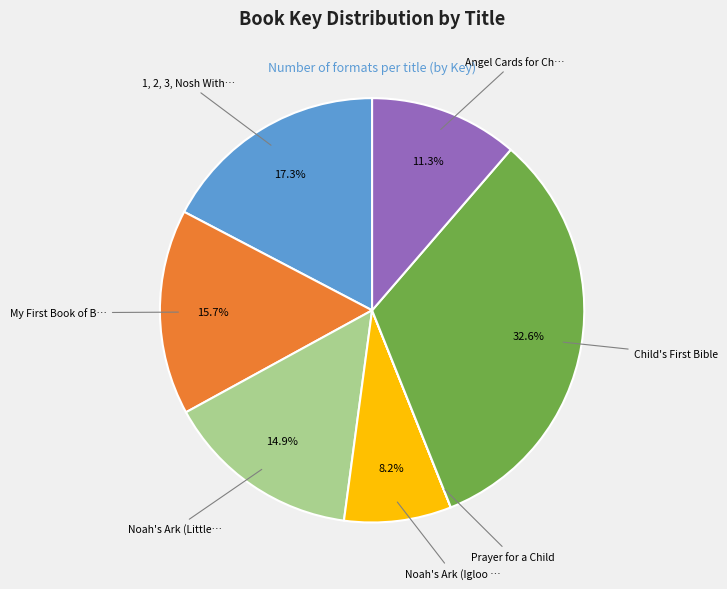

Is there a majority slice in this chart?

No